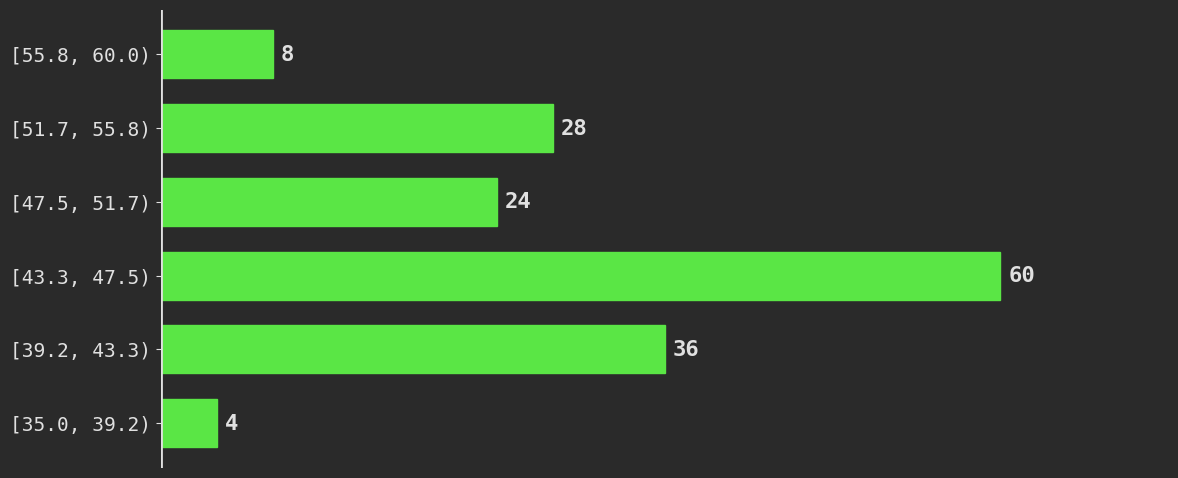

Reading top to bottom, extract all data points from this chart.

[55.8, 60.0)=8	[51.7, 55.8)=28	[47.5, 51.7)=24	[43.3, 47.5)=60	[39.2, 43.3)=36	[35.0, 39.2)=4